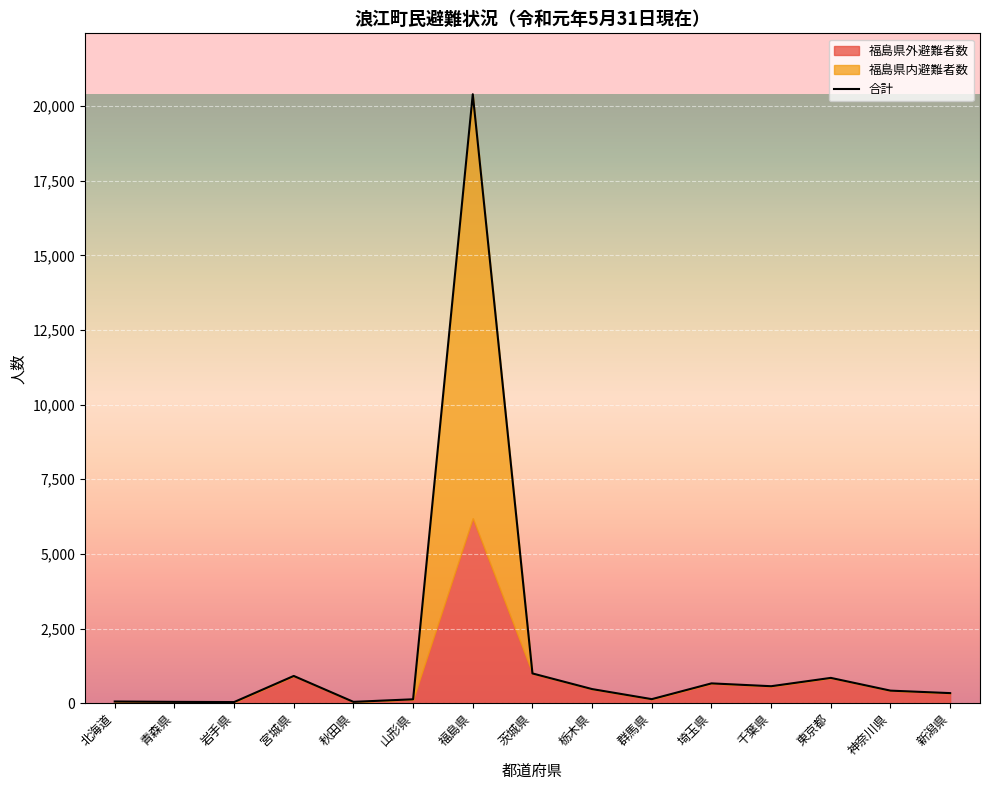

Where is the first local minimum?

岩手県